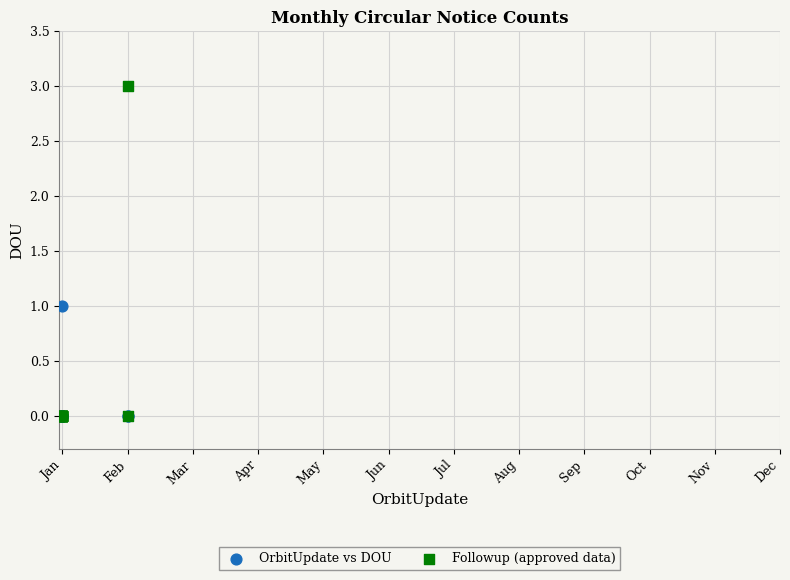

What are all the series names shown in the legend?

OrbitUpdate vs DOU, Followup (approved data)